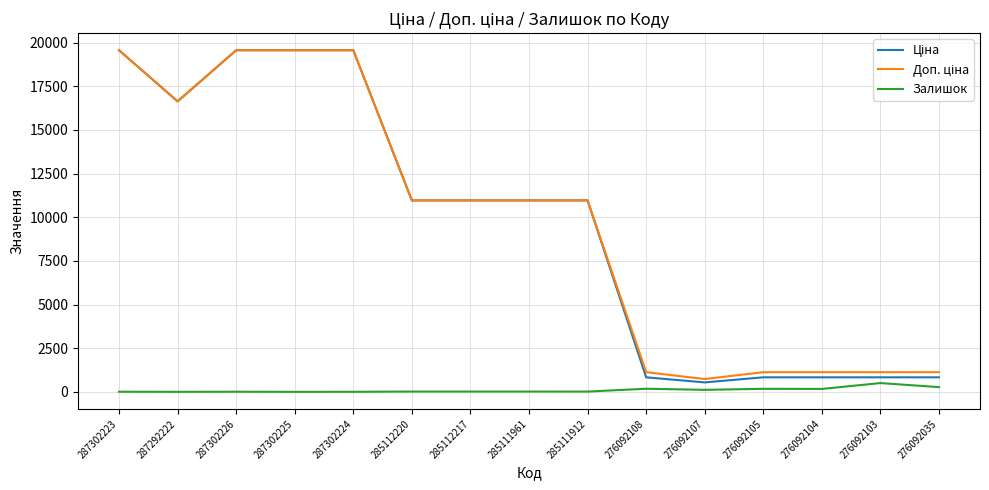

What is the greatest value displayed?

19564.9